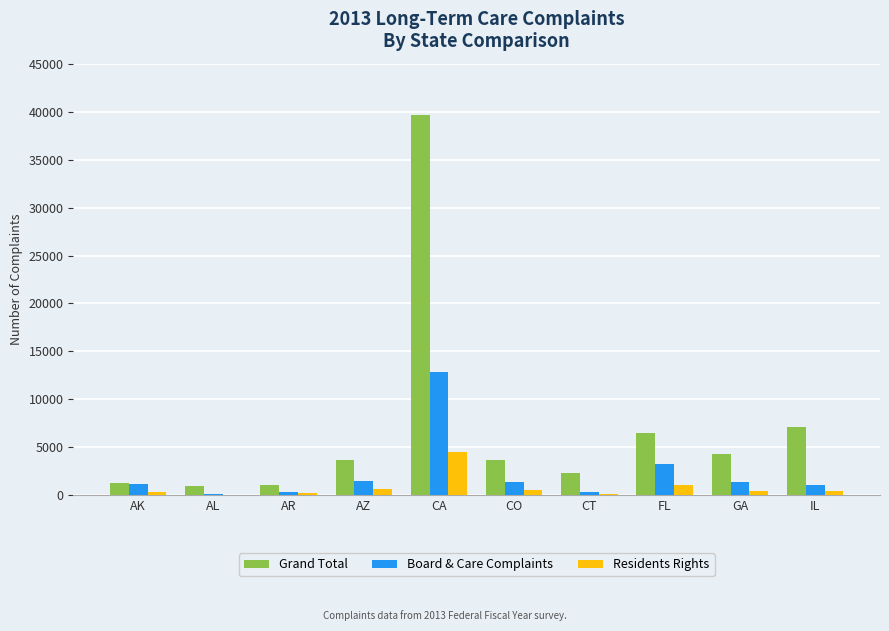

The value of Board & Care Complaints at AK is 1195. True or false?

True